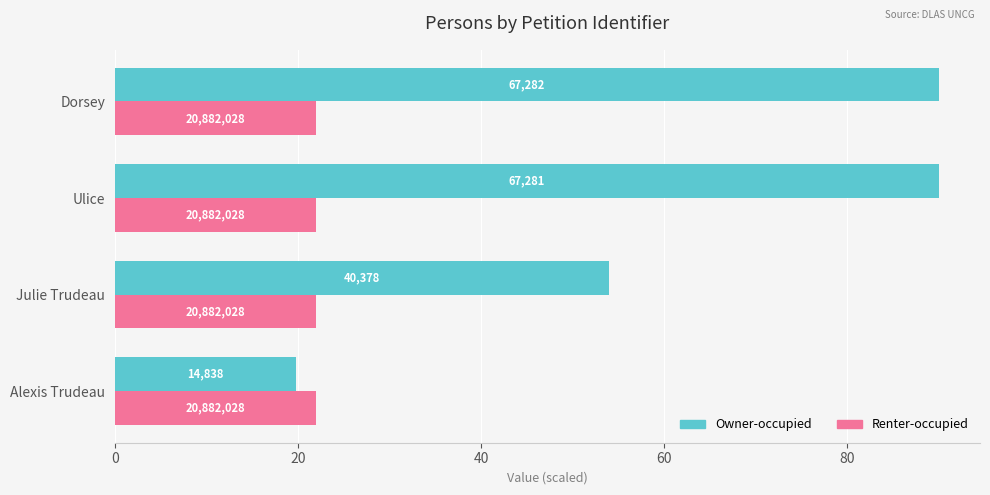

What are all the series names shown in the legend?

Owner-occupied, Renter-occupied